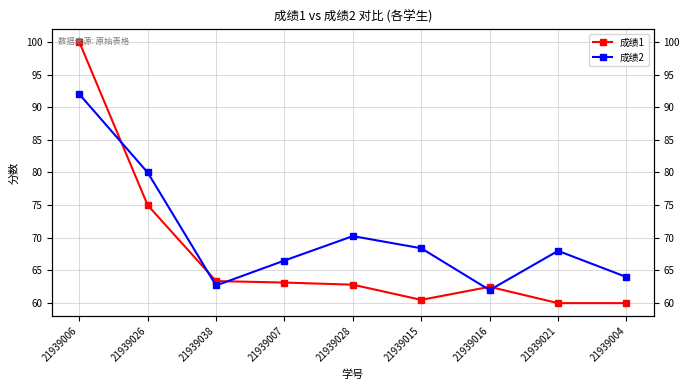

Rank the series by their average value, from highest to lowest.

成绩2, 成绩1